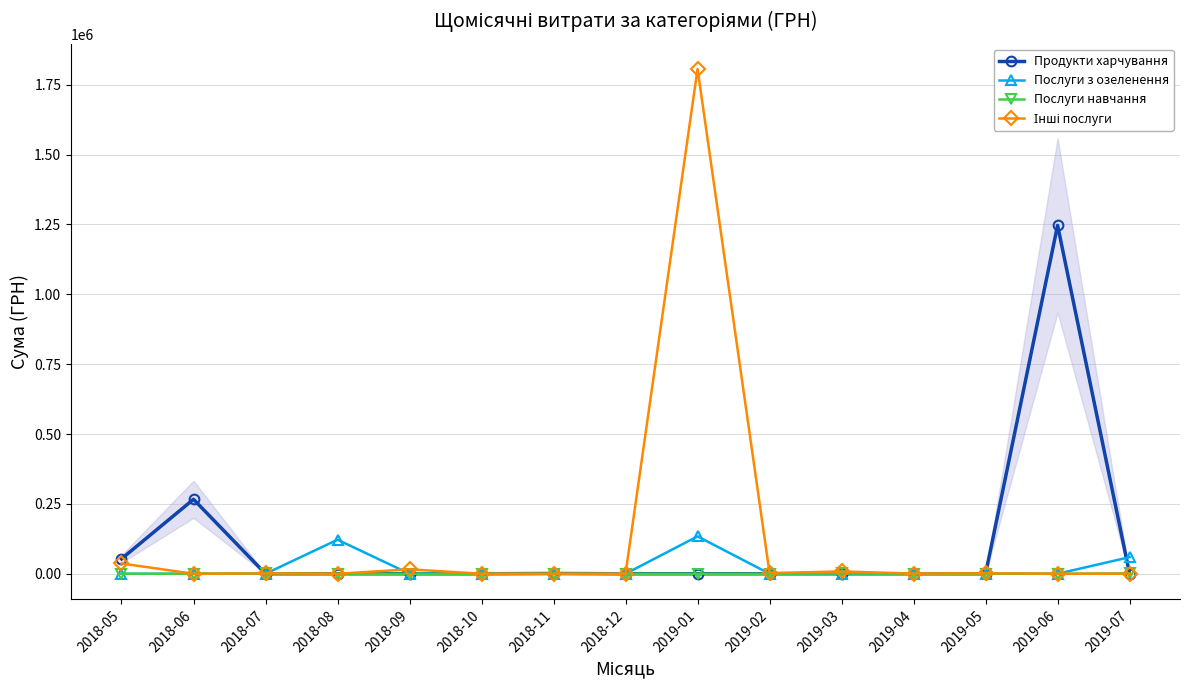

What are all the series names shown in the legend?

Продукти харчування, Послуги з озеленення, Послуги навчання, Інші послуги